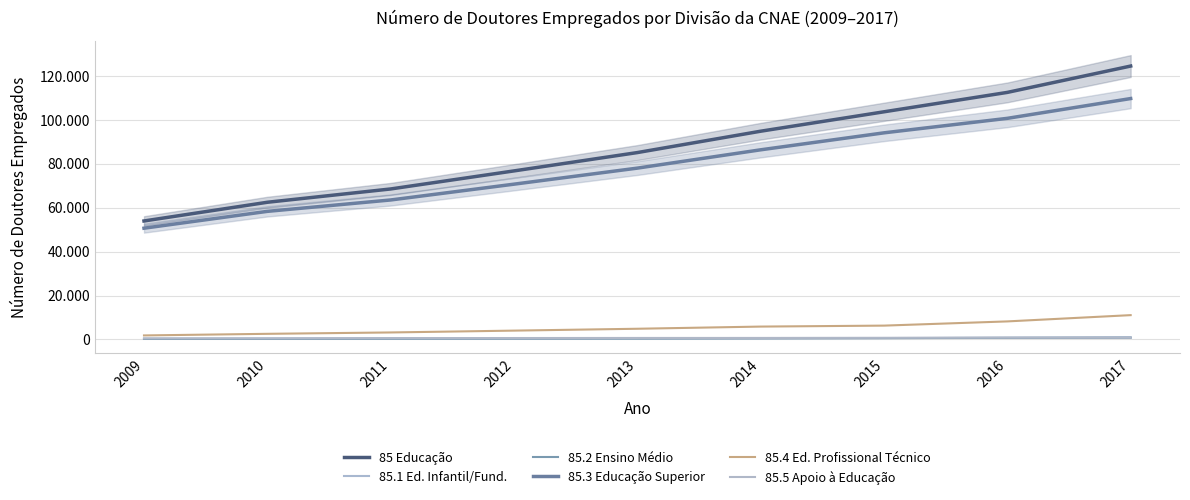

Which category has the highest value across all series?

2017